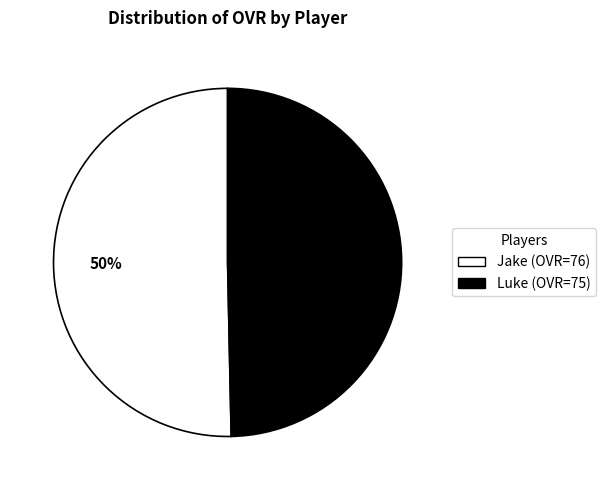

Combined, do Luke and Jake account for over 50%?

Yes